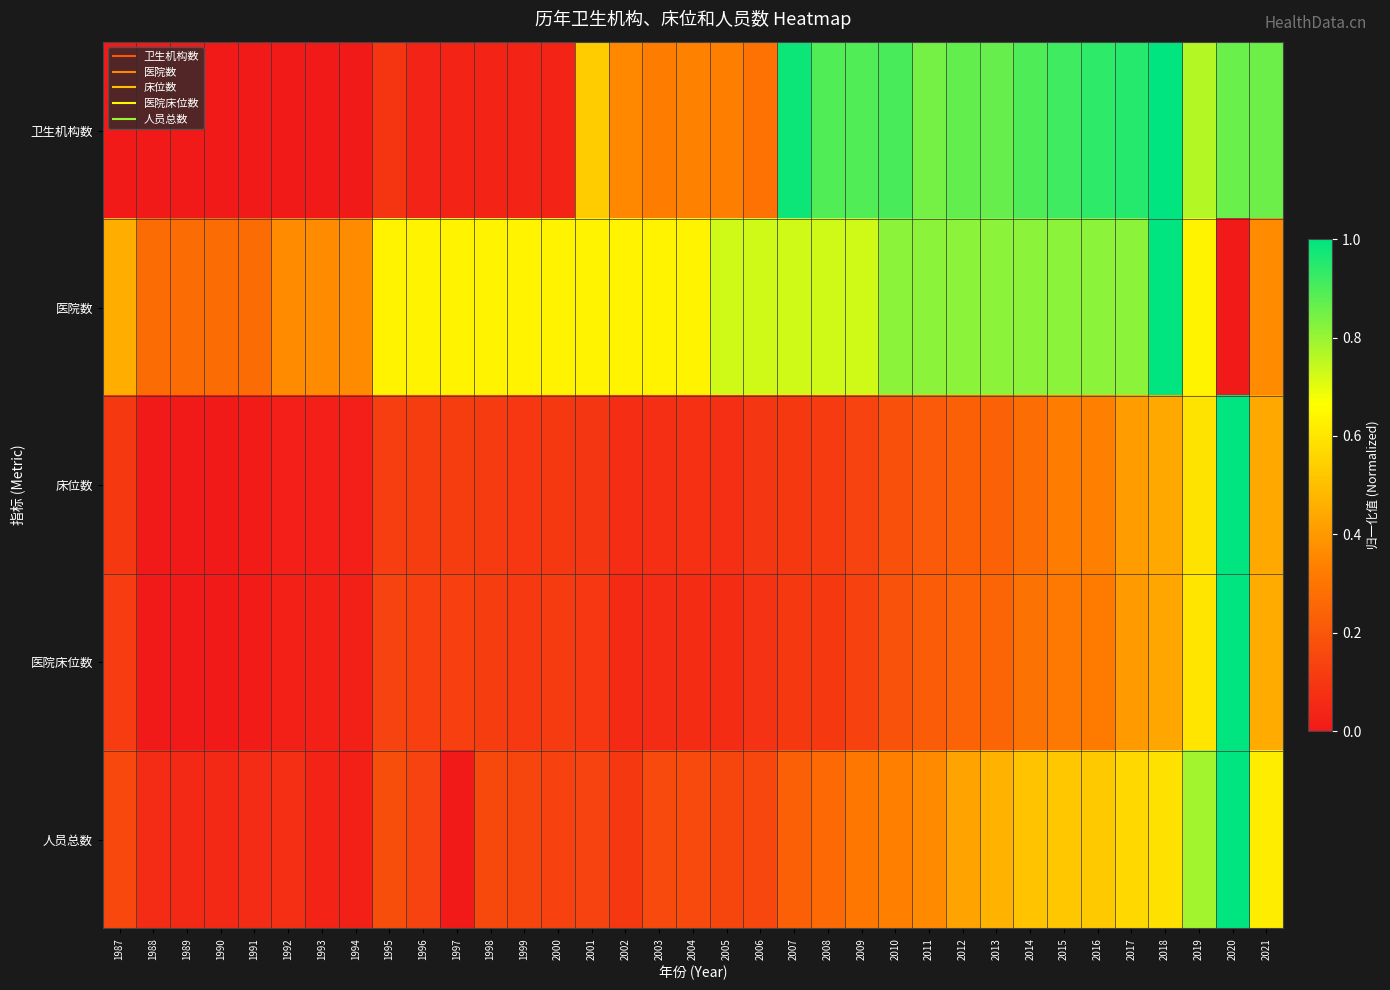

Reading left to right, what are all the values shown in this chart?

卫生机构数: 1987=0.0	1988=0.0	1989=0.0	1990=0.0	1991=0.0	1992=0.0	1993=0.0	1994=0.0	1995=0.1	1996=0.0	1997=0.0	1998=0.0	1999=0.0	2000=0.0	2001=0.5	2002=0.4	2003=0.3	2004=0.3	2005=0.3	2006=0.3	2007=1.0	2008=0.9	2009=0.9	2010=0.9	2011=0.8	2012=0.9	2013=0.9	2014=0.9	2015=0.9	2016=0.9	2017=1.0	2018=1.0	2019=0.8	2020=0.9	2021=0.9
医院数: 1987=0.5	1988=0.3	1989=0.3	1990=0.3	1991=0.3	1992=0.4	1993=0.4	1994=0.4	1995=0.6	1996=0.6	1997=0.6	1998=0.6	1999=0.6	2000=0.6	2001=0.6	2002=0.6	2003=0.6	2004=0.6	2005=0.7	2006=0.7	2007=0.7	2008=0.7	2009=0.7	2010=0.8	2011=0.8	2012=0.8	2013=0.8	2014=0.8	2015=0.8	2016=0.8	2017=0.8	2018=1.0	2019=0.6	2020=0.0	2021=0.4
床位数: 1987=0.1	1988=0.0	1989=0.0	1990=0.0	1991=0.0	1992=0.0	1993=0.0	1994=0.0	1995=0.1	1996=0.1	1997=0.1	1998=0.1	1999=0.1	2000=0.1	2001=0.1	2002=0.1	2003=0.1	2004=0.1	2005=0.1	2006=0.1	2007=0.1	2008=0.1	2009=0.1	2010=0.2	2011=0.2	2012=0.2	2013=0.2	2014=0.3	2015=0.3	2016=0.3	2017=0.4	2018=0.4	2019=0.6	2020=1.0	2021=0.4
医院床位数: 1987=0.1	1988=0.0	1989=0.0	1990=0.0	1991=0.0	1992=0.0	1993=0.0	1994=0.0	1995=0.1	1996=0.1	1997=0.1	1998=0.1	1999=0.1	2000=0.1	2001=0.1	2002=0.1	2003=0.1	2004=0.1	2005=0.1	2006=0.1	2007=0.1	2008=0.1	2009=0.1	2010=0.2	2011=0.2	2012=0.2	2013=0.2	2014=0.3	2015=0.3	2016=0.3	2017=0.4	2018=0.4	2019=0.6	2020=1.0	2021=0.4
人员总数: 1987=0.2	1988=0.1	1989=0.1	1990=0.1	1991=0.1	1992=0.1	1993=0.0	1994=0.0	1995=0.2	1996=0.1	1997=0.0	1998=0.2	1999=0.1	2000=0.1	2001=0.1	2002=0.1	2003=0.2	2004=0.2	2005=0.1	2006=0.2	2007=0.2	2008=0.3	2009=0.3	2010=0.3	2011=0.4	2012=0.4	2013=0.5	2014=0.5	2015=0.5	2016=0.5	2017=0.6	2018=0.6	2019=0.8	2020=1.0	2021=0.6